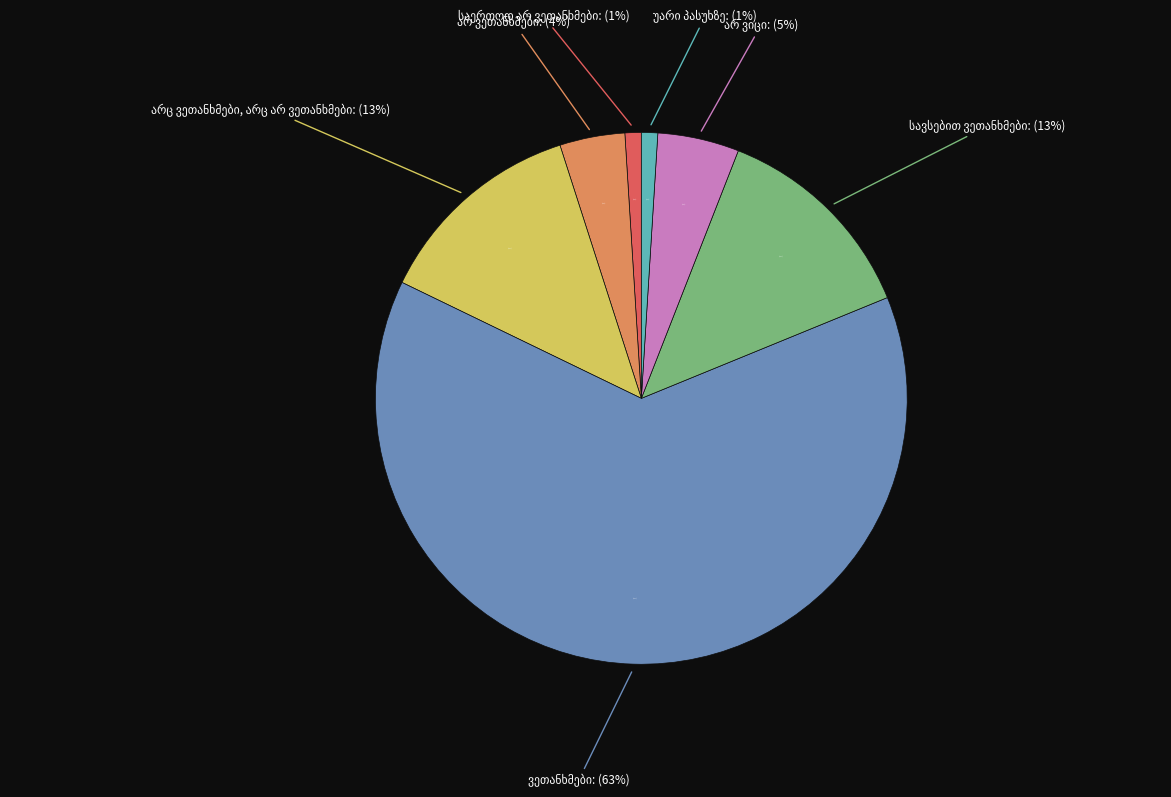

To the nearest percent, what percentage of the pie is ვეთანხმები?

63%